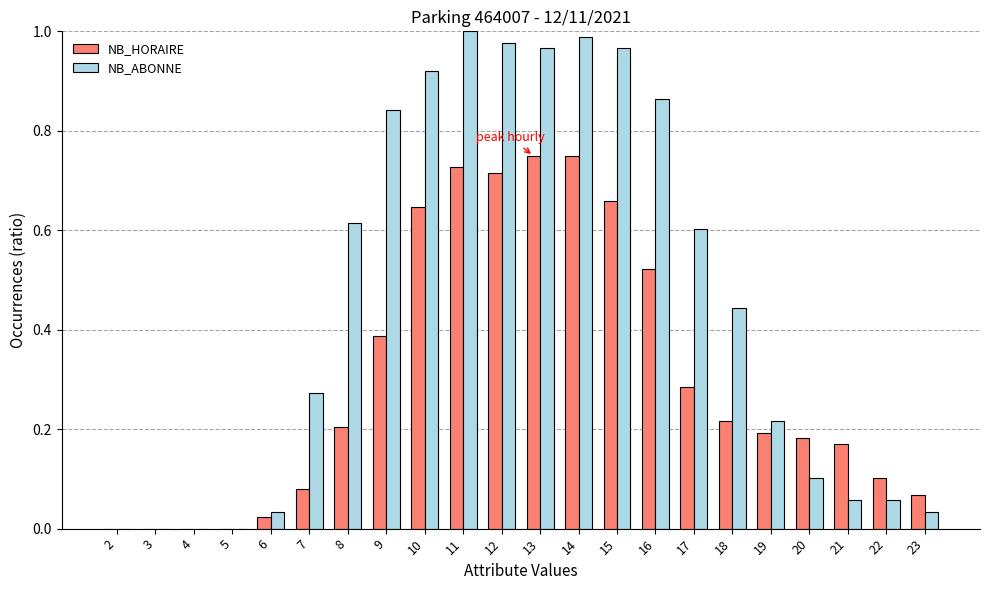

What are all the series names shown in the legend?

NB_HORAIRE, NB_ABONNE